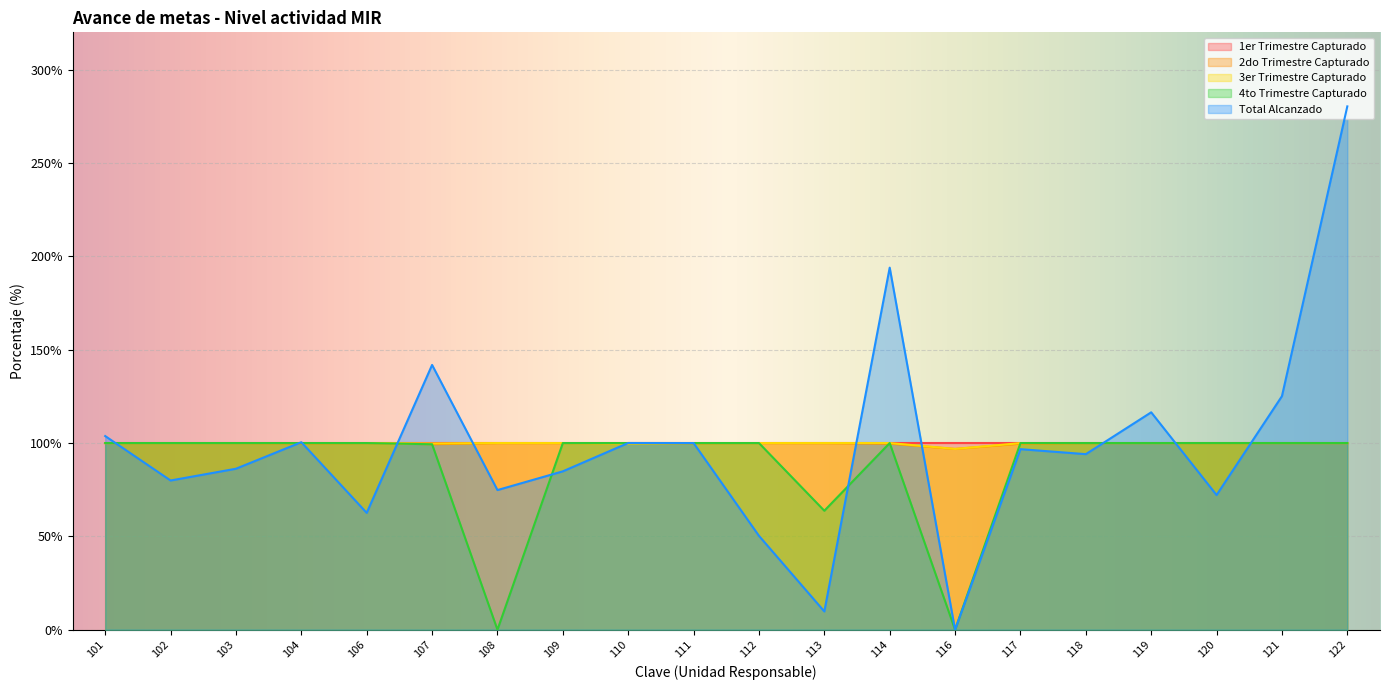

Rank the categories by 4to Trimestre Capturado value from highest to lowest.

101, 102, 103, 104, 106, 109, 110, 111, 112, 114, 117, 118, 119, 120, 121, 122, 107, 113, 108, 116